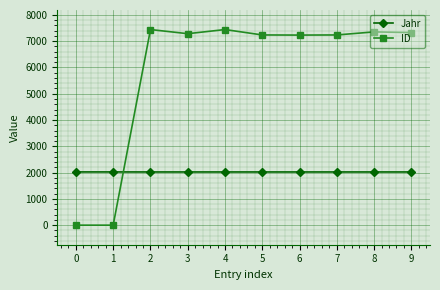

Is it true that ID equals 7285 at 3?

True